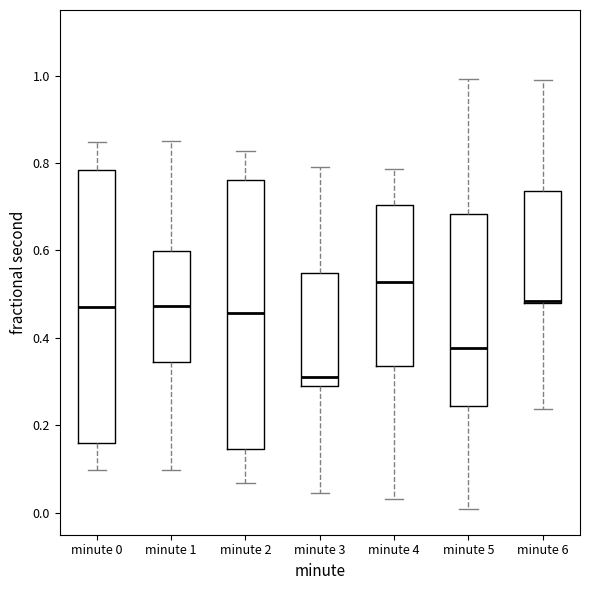

Where is the upper edge of the box for minute 2 on the y-axis? The values are not printed on the chart, so give them approximately, as read against the axis.

0.76